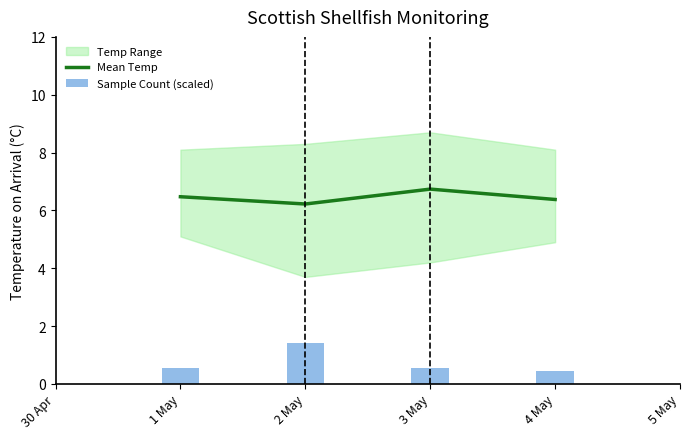

The value of Mean Temp at 4 May is 9.8. True or false?

False